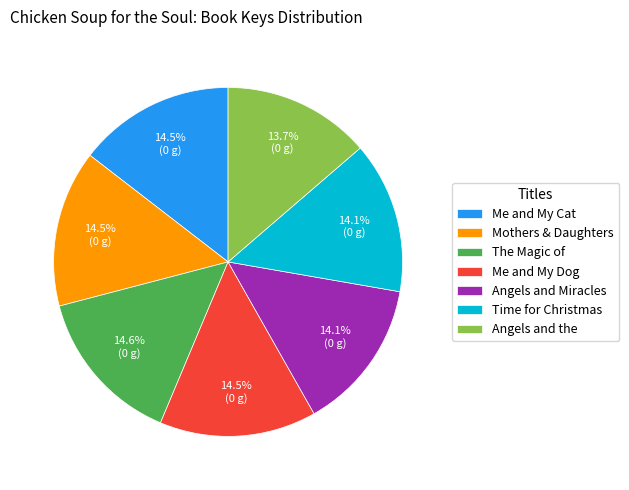

Is Me and My Cat the majority of the pie?

No